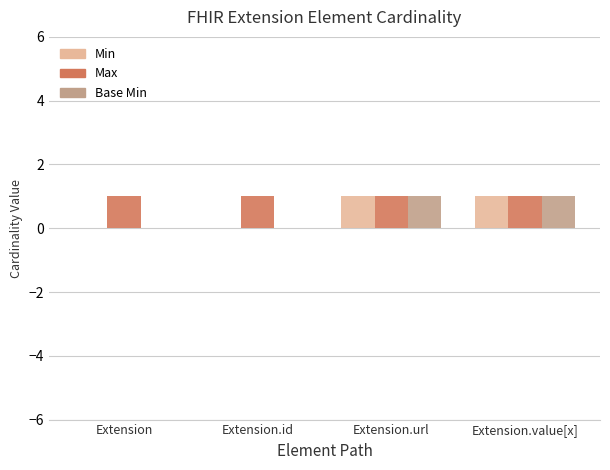

What is the total value across all series at Extension.url?

3